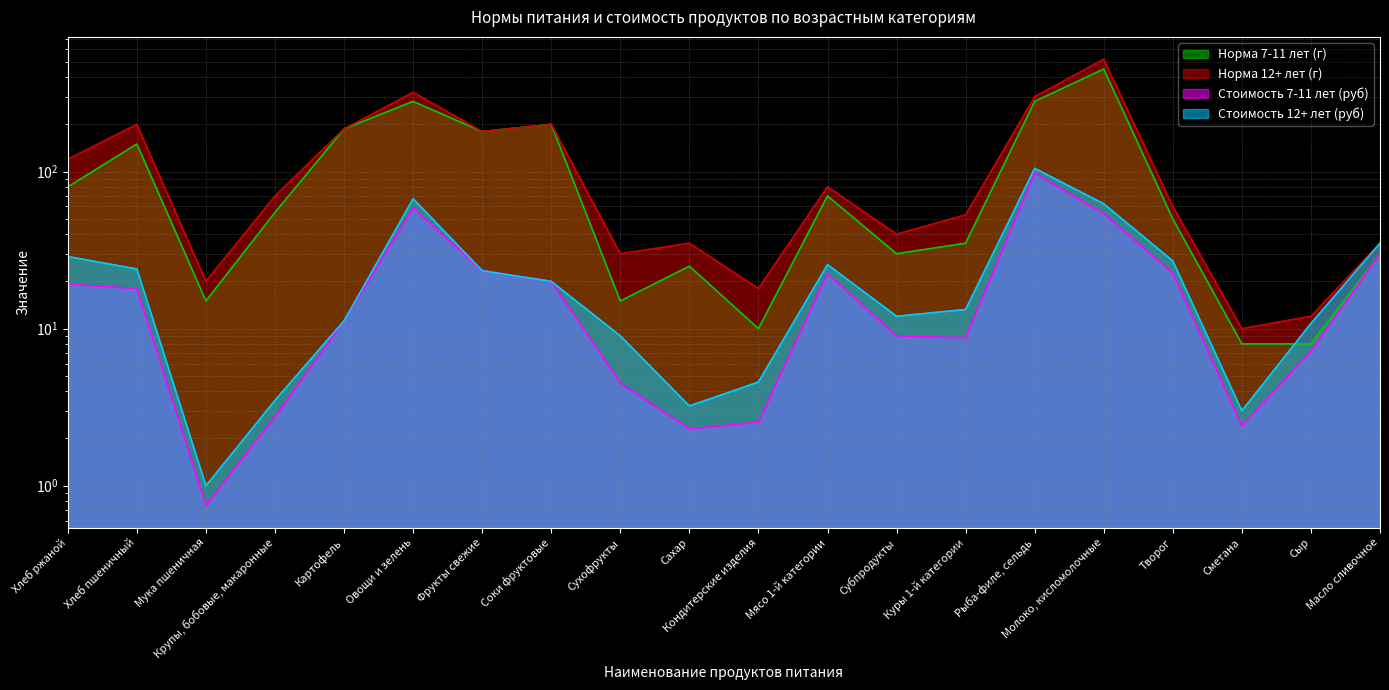

Does the chart have visible grid lines?

Yes